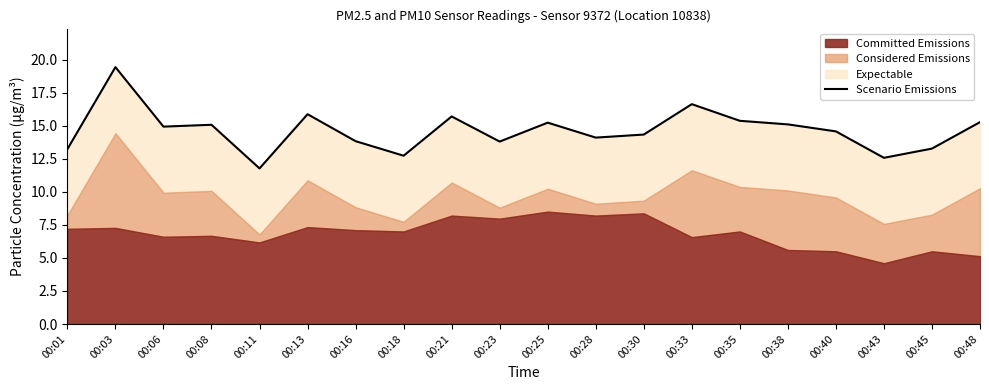

How many data points are less than 14?

7